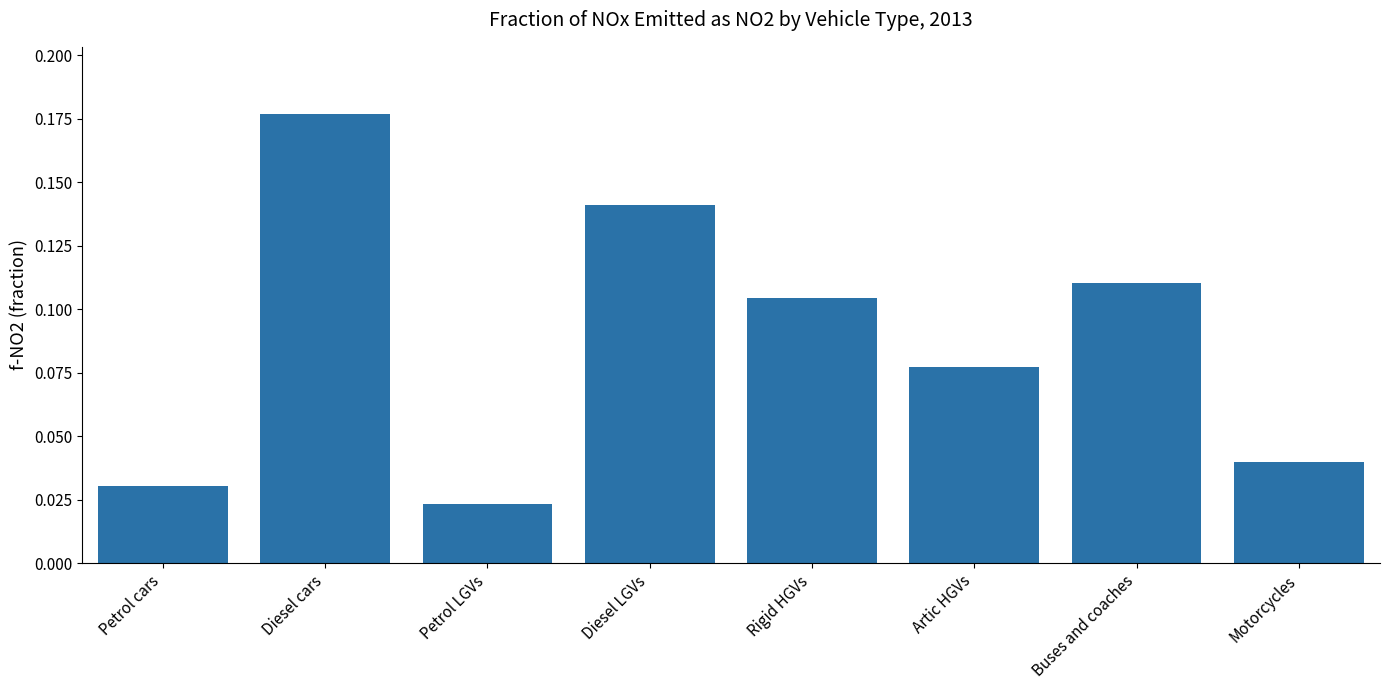

Are the bars horizontal?

No